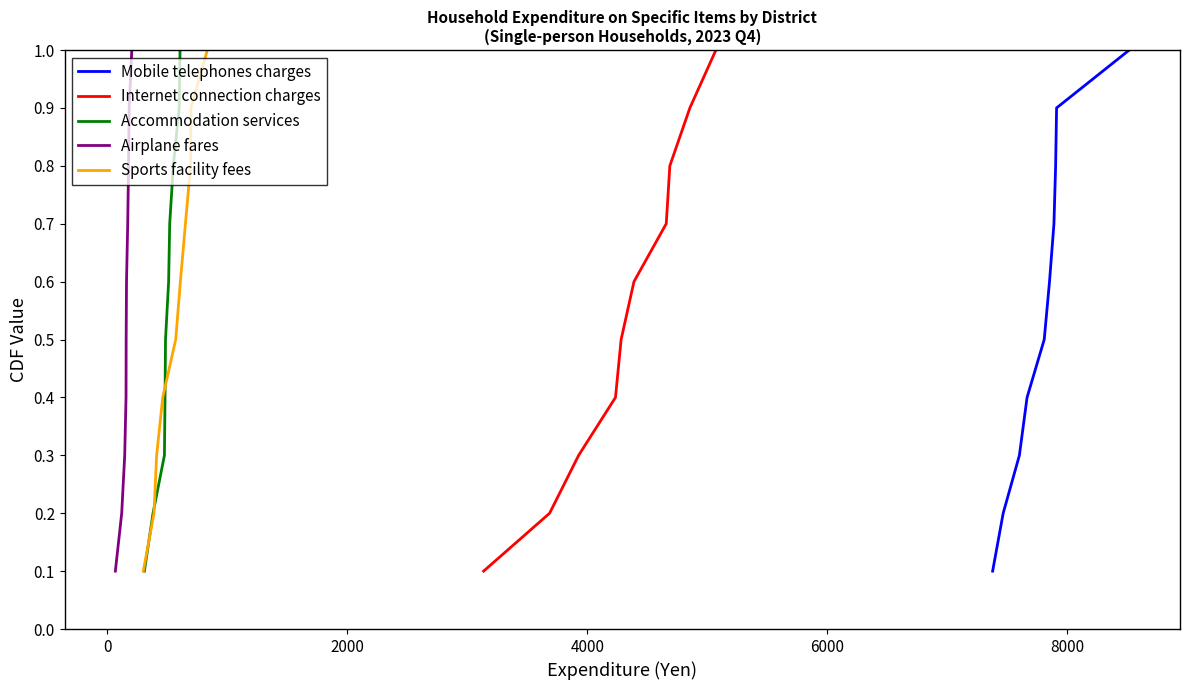

Count the Sports facility fees values in the range 0 to 1.

10